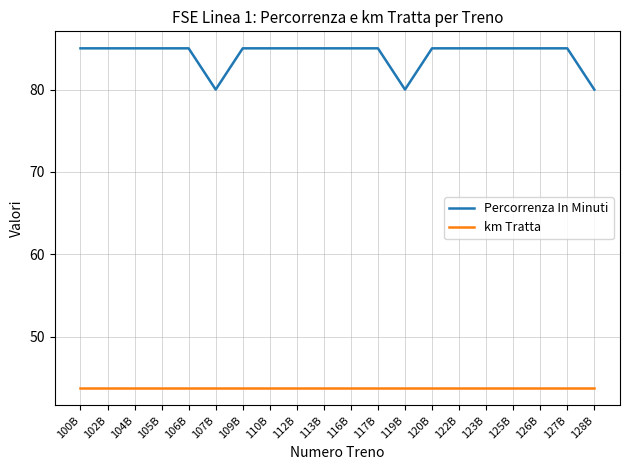

What position from the left is 122B?

15